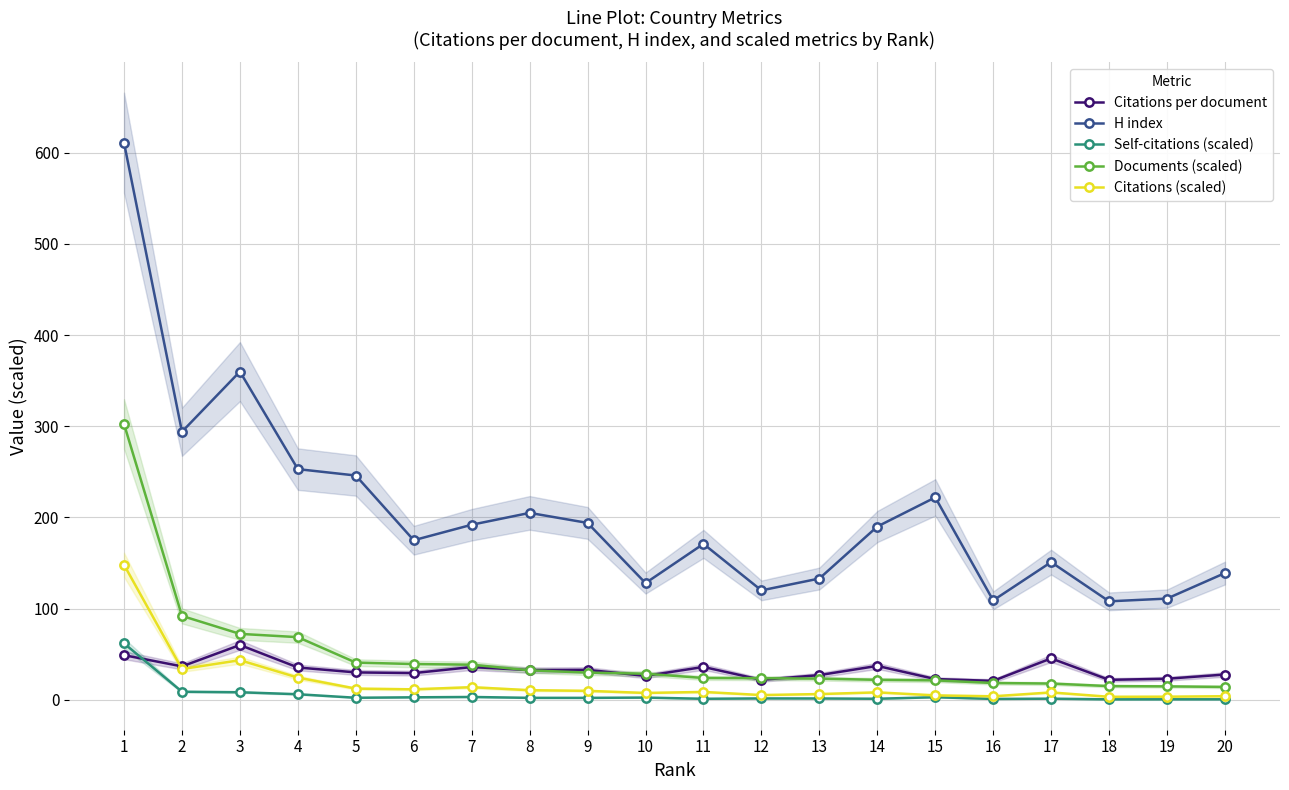

Which series has the largest range (max minus min)?

H index